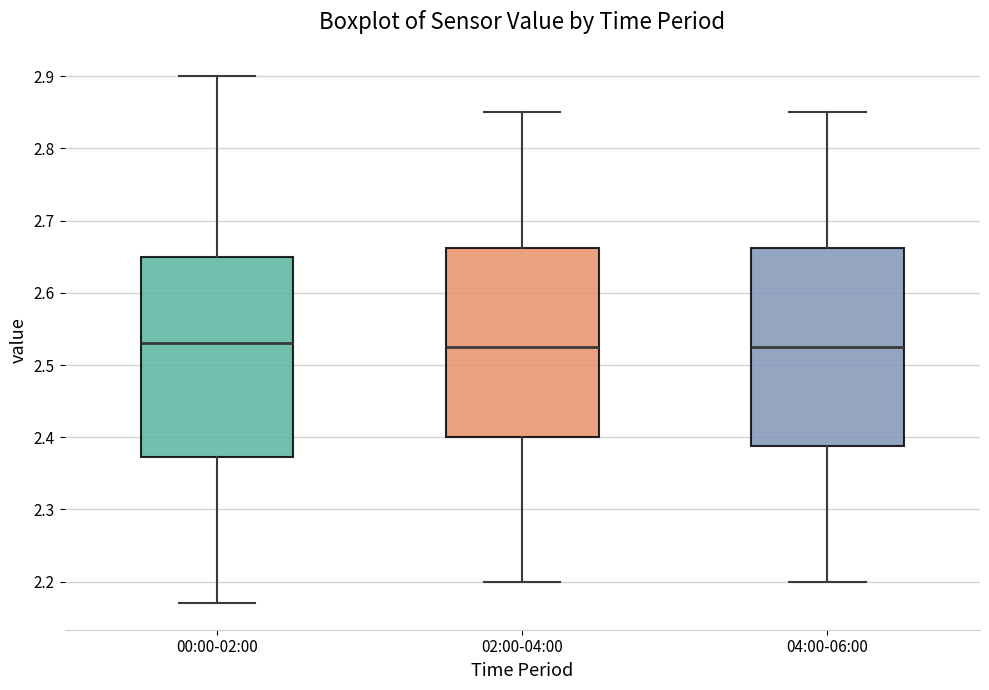

Reading left to right, read every box against the y-axis: the position of its median line, the range the box covers, and the ends of its whiskers. The values are not printed on the chart, so give them approximately, as read against the axis.

00:00-02:00: median 2.53, box 2.37 to 2.65, whiskers 2.17 to 2.90
02:00-04:00: median 2.53, box 2.40 to 2.66, whiskers 2.20 to 2.85
04:00-06:00: median 2.53, box 2.39 to 2.66, whiskers 2.20 to 2.85